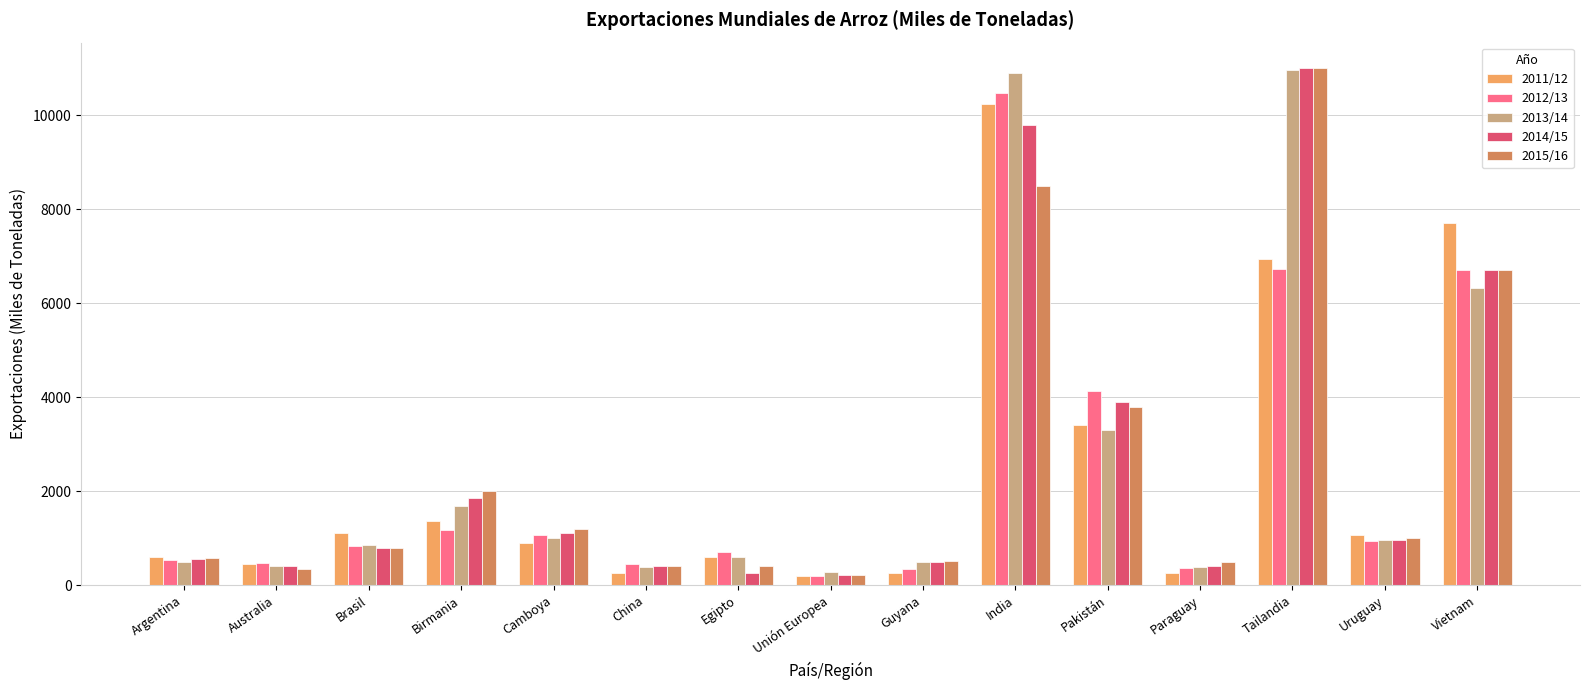

Which series changed the most between Australia and Birmania?

2015/16